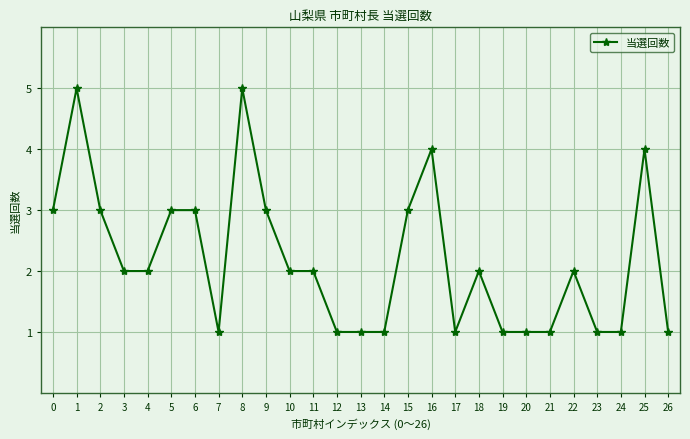

Reading left to right, transcribe all the data shown in this chart.

0=3	1=5	2=3	3=2	4=2	5=3	6=3	7=1	8=5	9=3	10=2	11=2	12=1	13=1	14=1	15=3	16=4	17=1	18=2	19=1	20=1	21=1	22=2	23=1	24=1	25=4	26=1